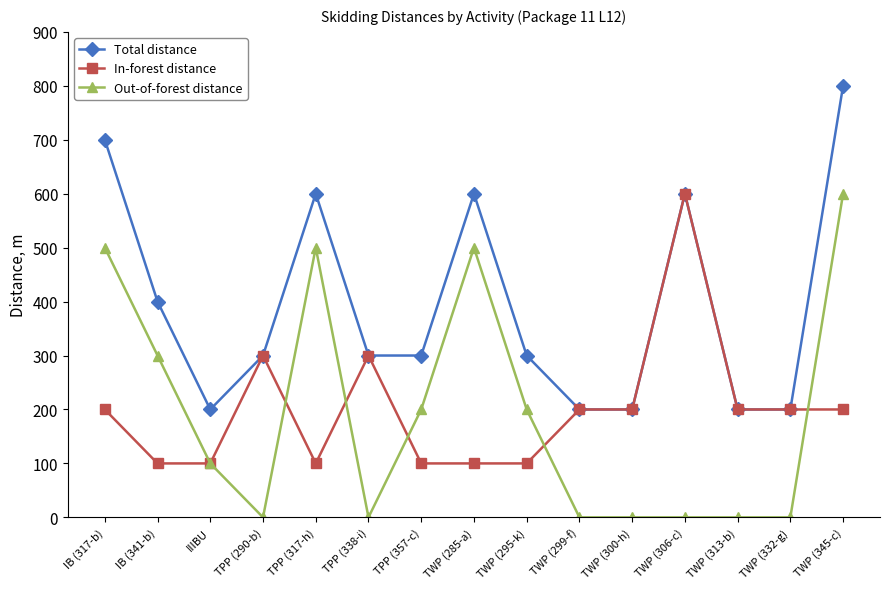

What is the difference between the highest and lowest values at IB (341-b)?

300